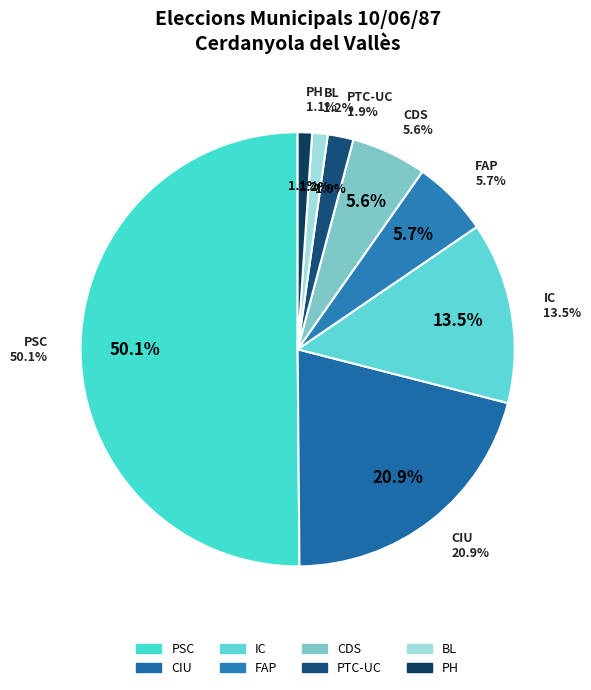

True or false: CIU accounts for 21% of the total.

True